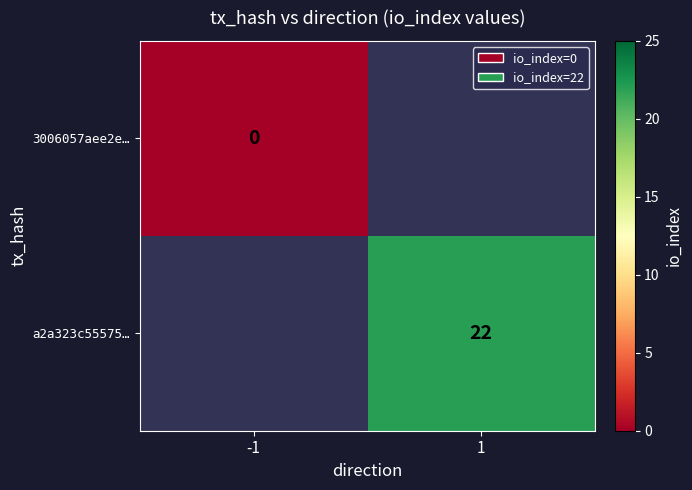

The value of a2a323c55575… at 1 is 14. True or false?

False